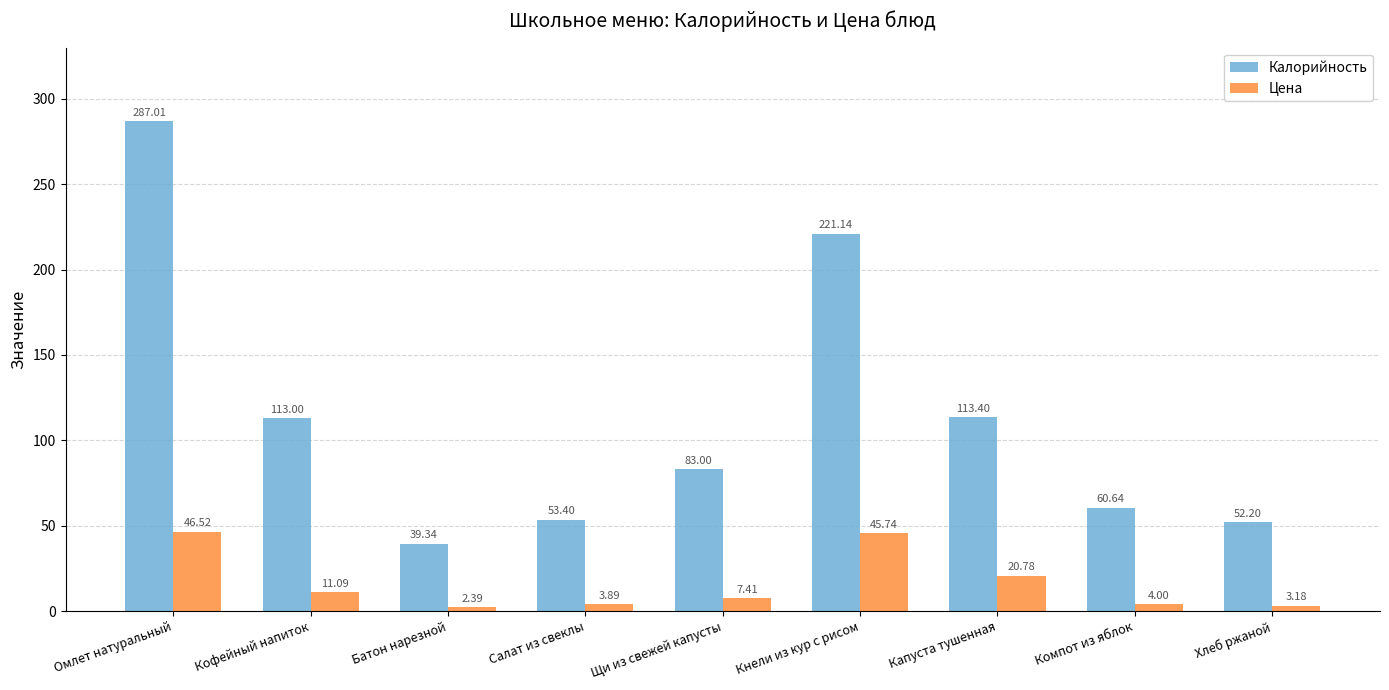

What is the difference between the second highest and minimum values in the Калорийность series?

181.8